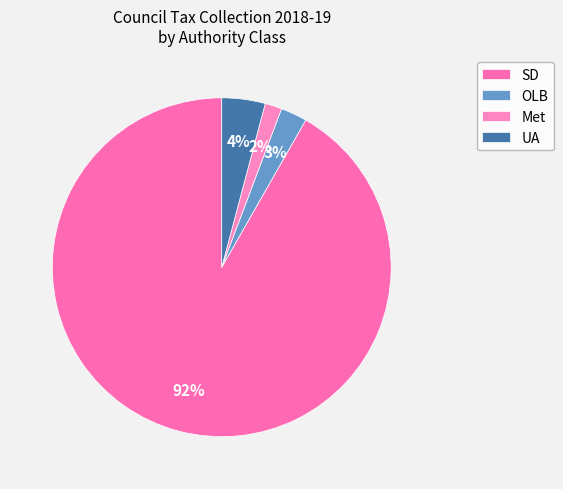

Count the number of slices in the pie.

4